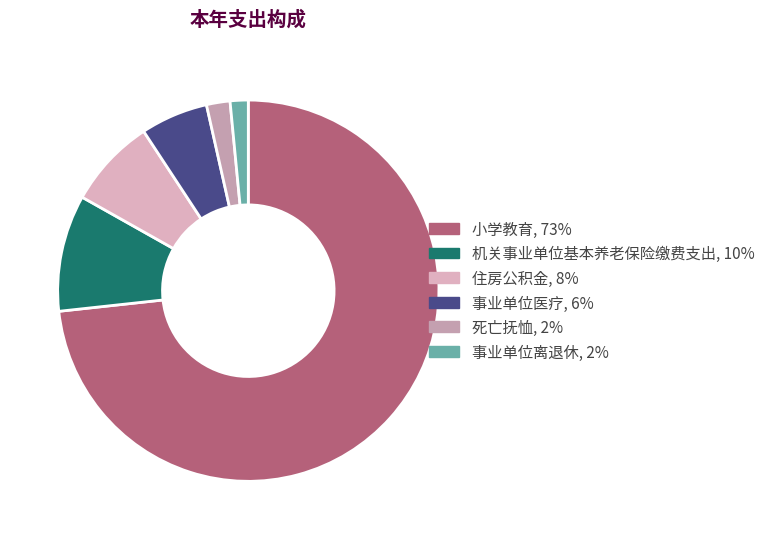

Is it true that 事业单位离退休 is 2% of the pie?

True